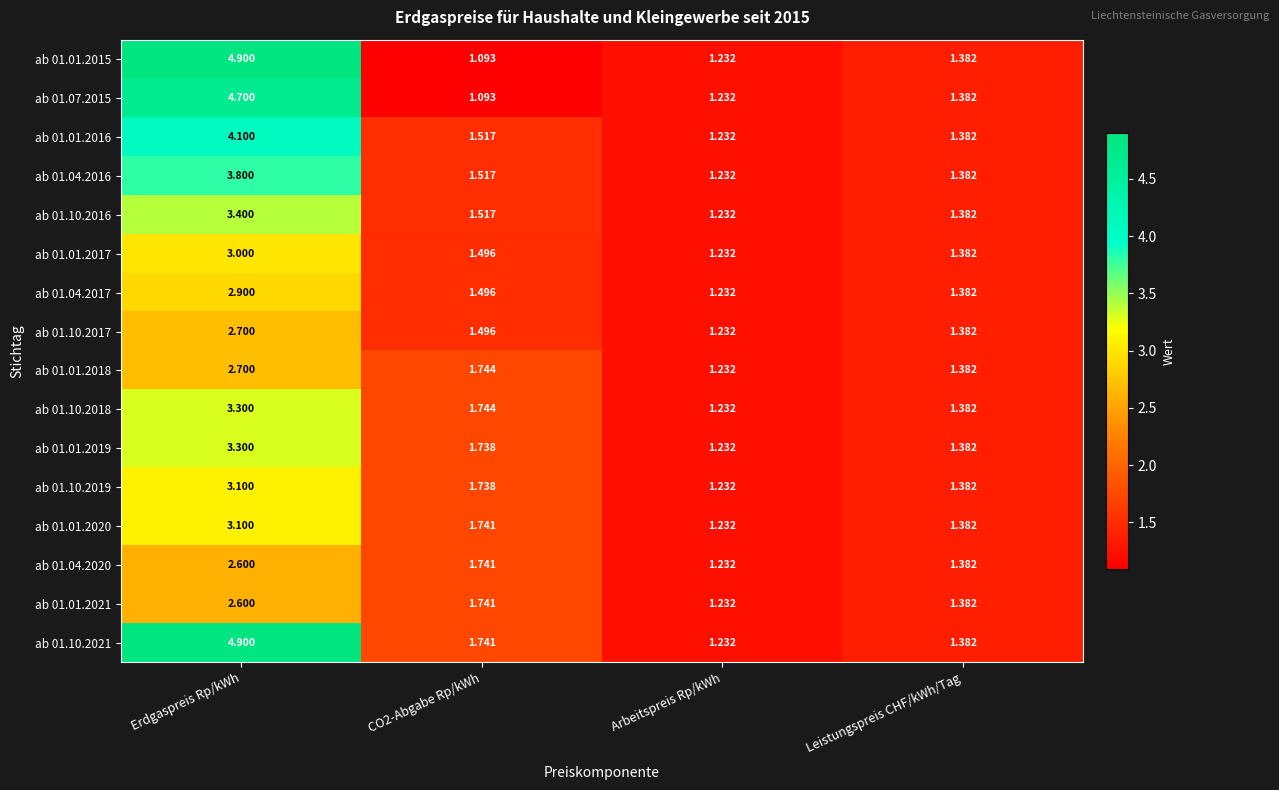

Which label corresponds to the largest value in the chart?

Erdgaspreis Rp/kWh